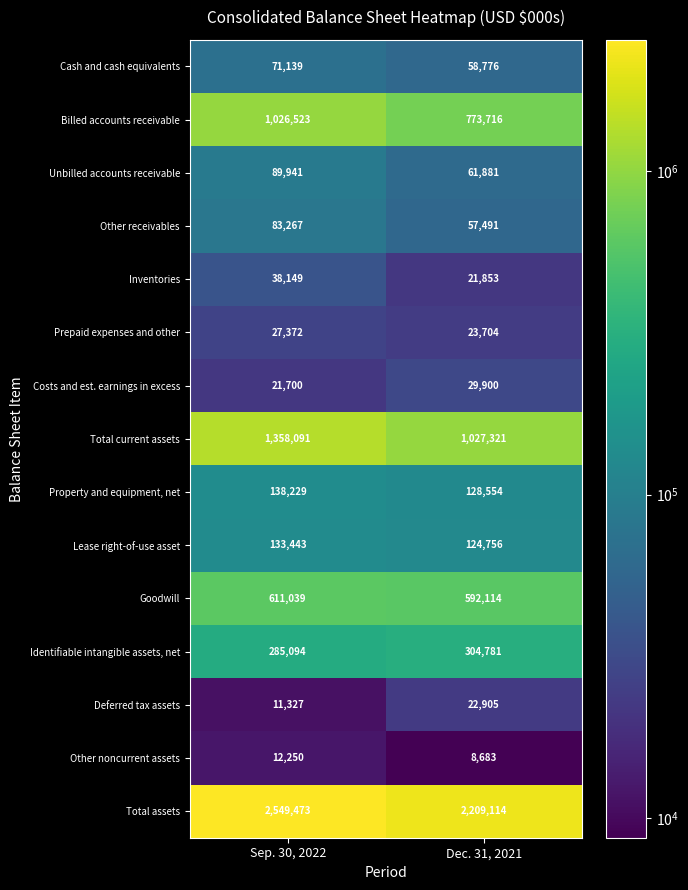

List the series in order of their peak value, highest first.

Total assets, Total current assets, Billed accounts receivable, Goodwill, Identifiable intangible assets, net, Property and equipment, net, Lease right-of-use asset, Unbilled accounts receivable, Other receivables, Cash and cash equivalents, Inventories, Costs and est. earnings in excess, Prepaid expenses and other, Deferred tax assets, Other noncurrent assets